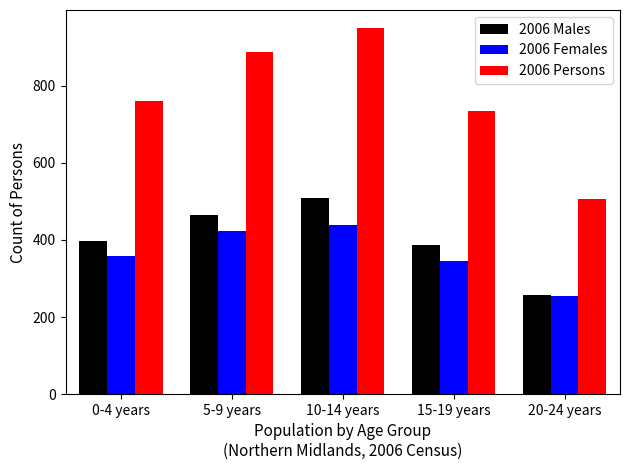

The 2006 Males series shows 515 at 0-4 years. True or false?

False